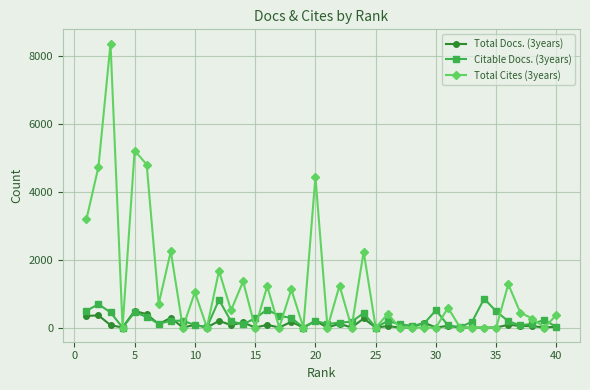

In Total Cites (3years), how many points are higher than both neighbors (excluding endpoints)?

14